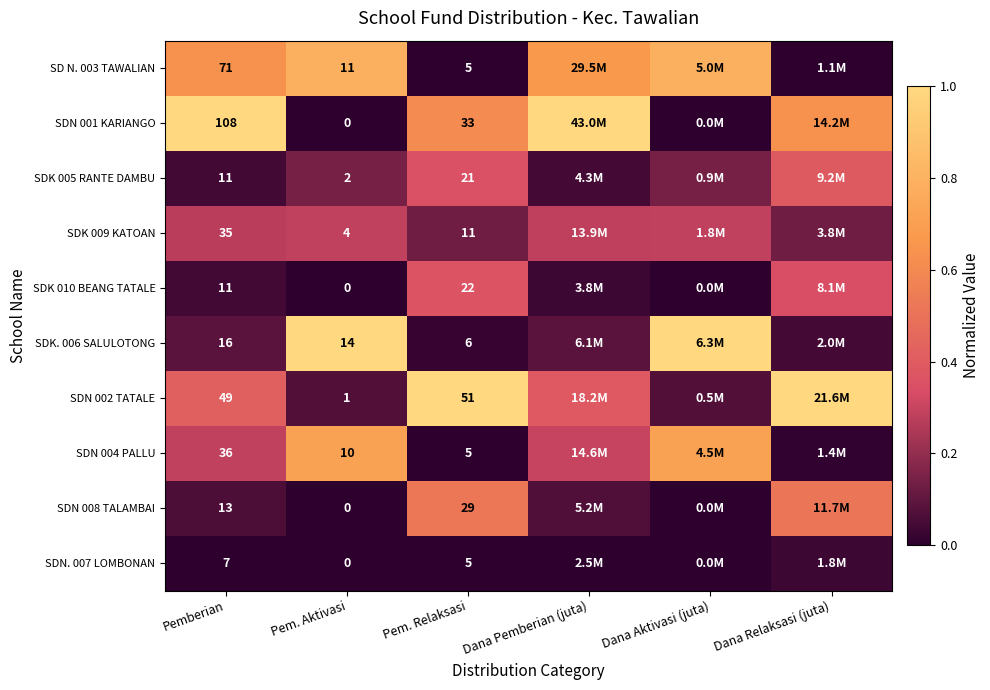

What is the difference between the maximum and minimum values in the SD N. 003 TAWALIAN series?

0.8